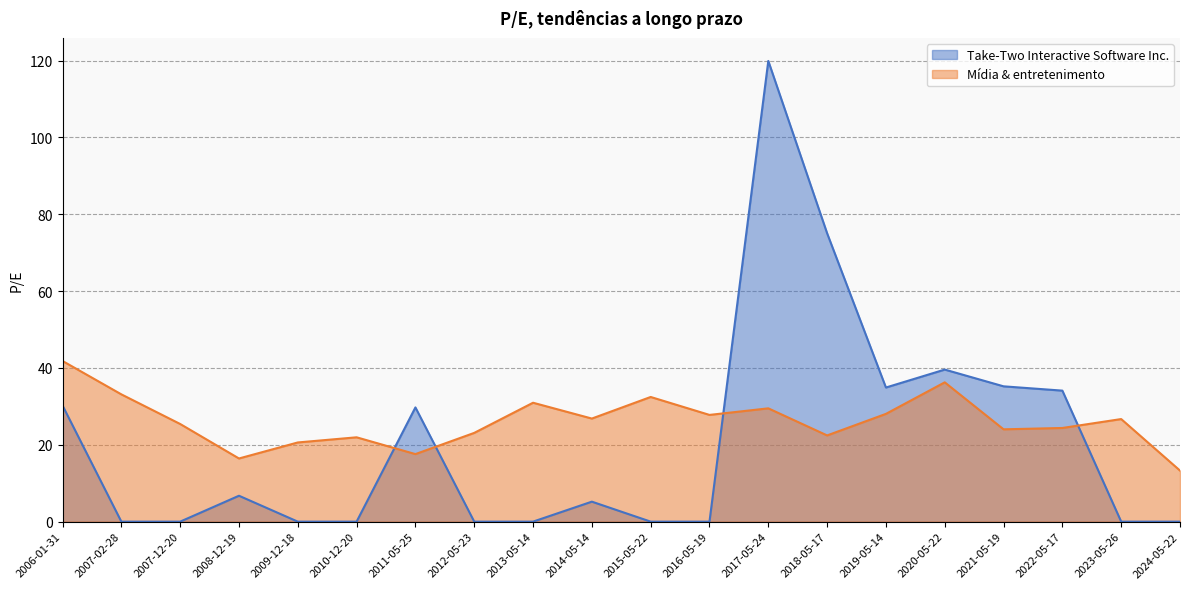

Which has a higher value, 2010-12-20 or 2006-01-31?

2006-01-31